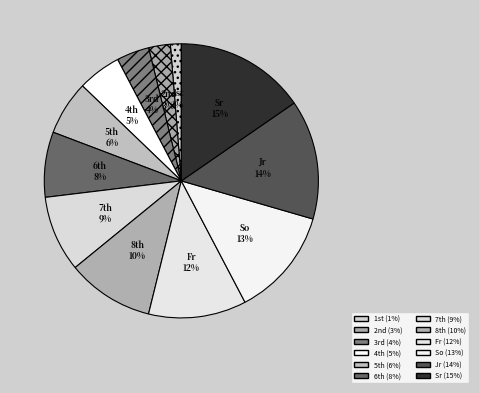

Rank the categories by value from highest to lowest.

Sr, Jr, So, Fr, 8th, 7th, 6th, 5th, 4th, 3rd, 2nd, 1st